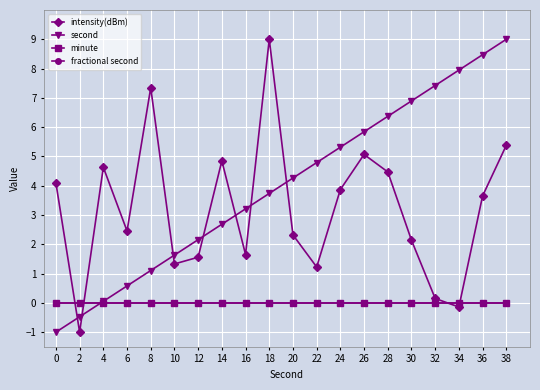

Which label corresponds to the smallest value in the chart?

2